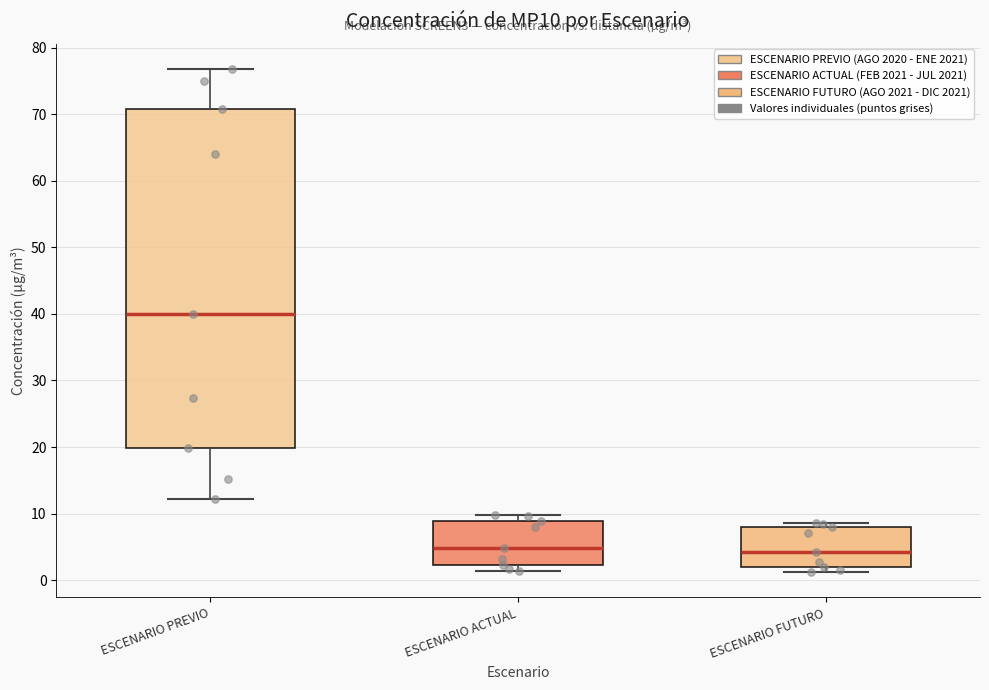

Where is the lower edge of the box for ESCENARIO FUTURO on the y-axis? The values are not printed on the chart, so give them approximately, as read against the axis.

2